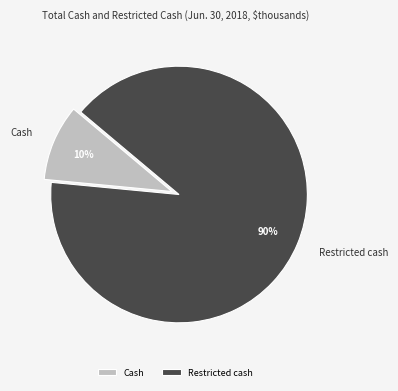

How many slices are in this pie chart?

2